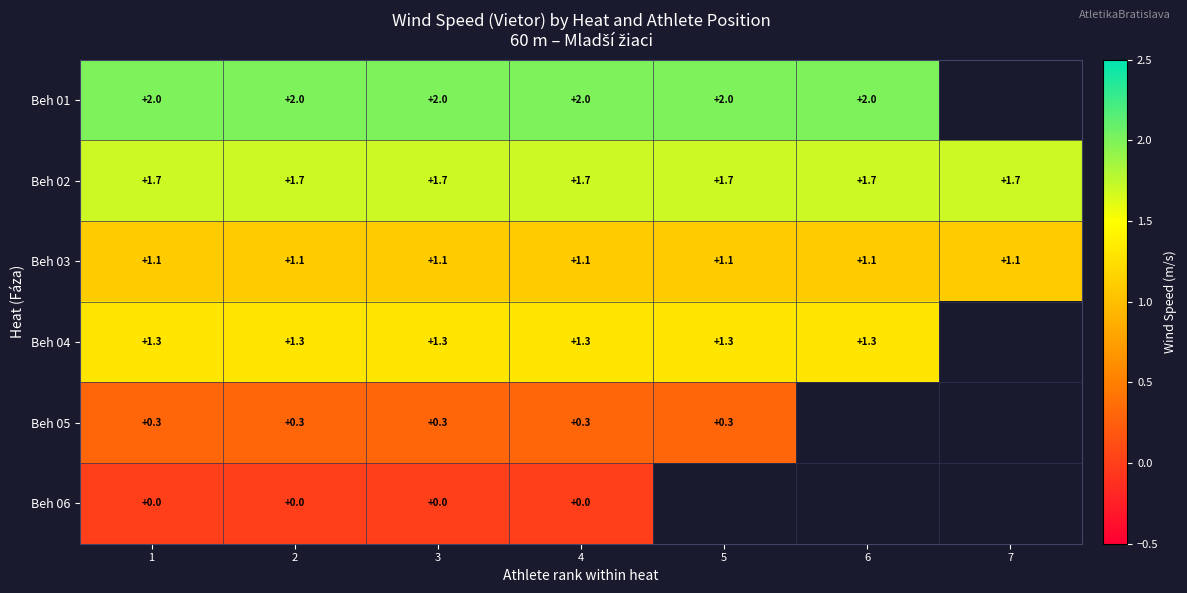

The value of Beh 03 at 6 is 0.3. True or false?

False